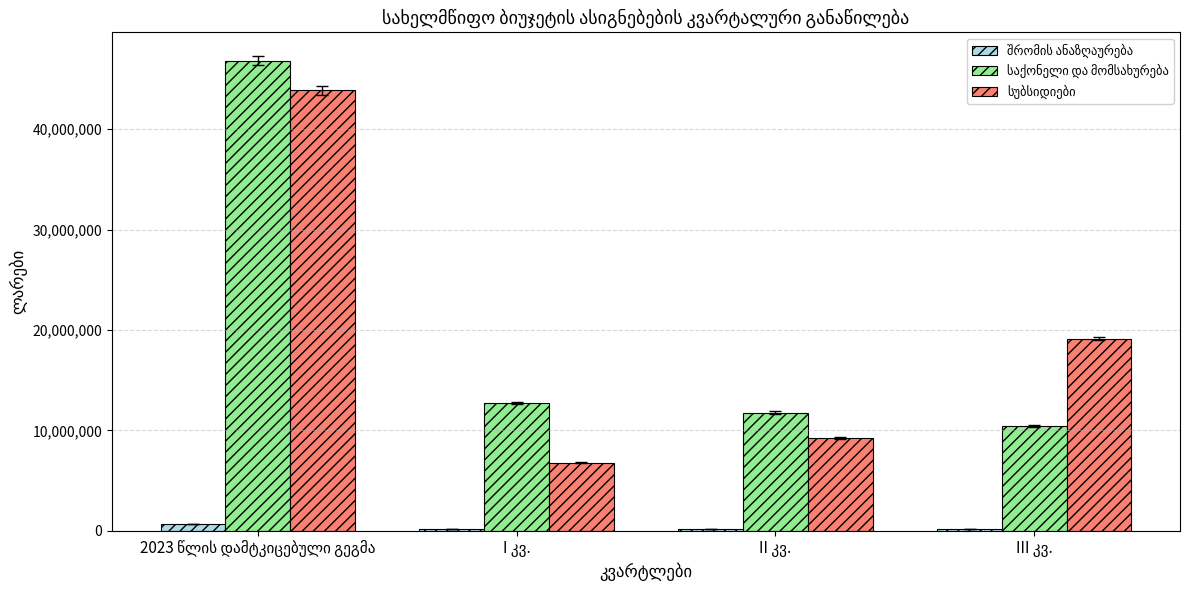

What is the maximum value shown in the chart?

46815000